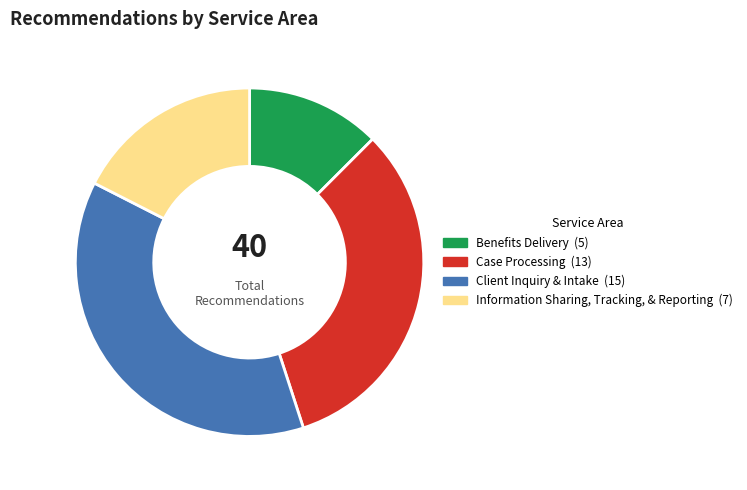

Is it true that Information Sharing, Tracking, & Reporting is 28% of the pie?

False